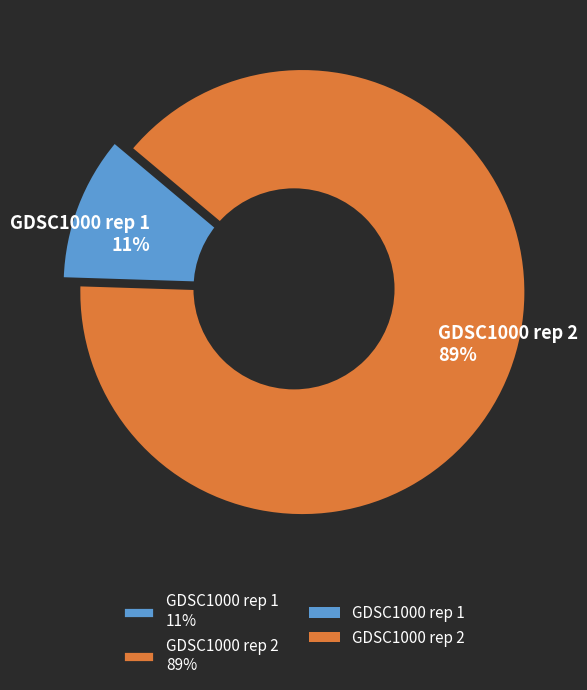

Is there any slice that represents more than half of the pie?

Yes